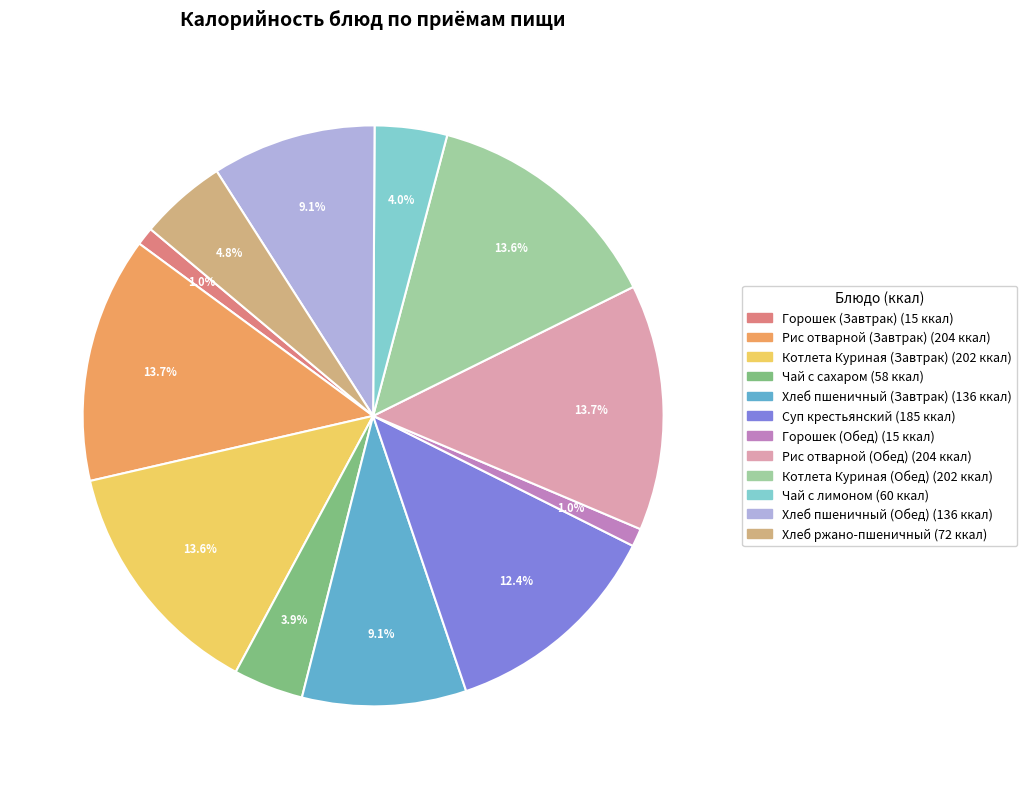

What percentage is the Хлеб пшеничный (Завтрак) slice, to the nearest percent?

9%